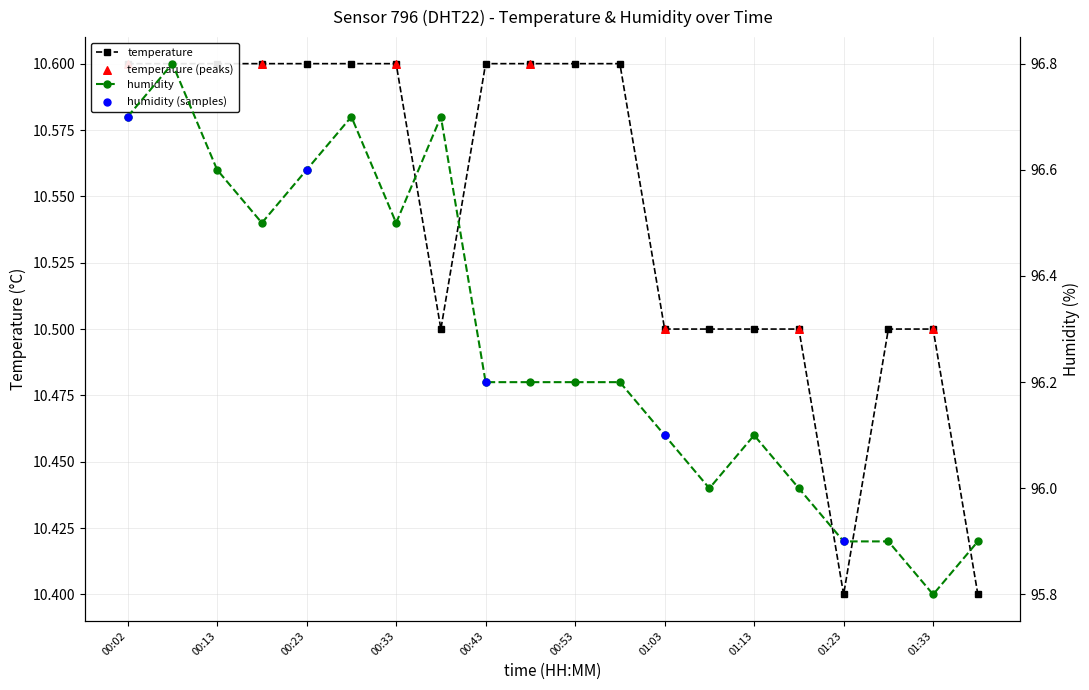

What is the total value across all series at 01:28?

106.4